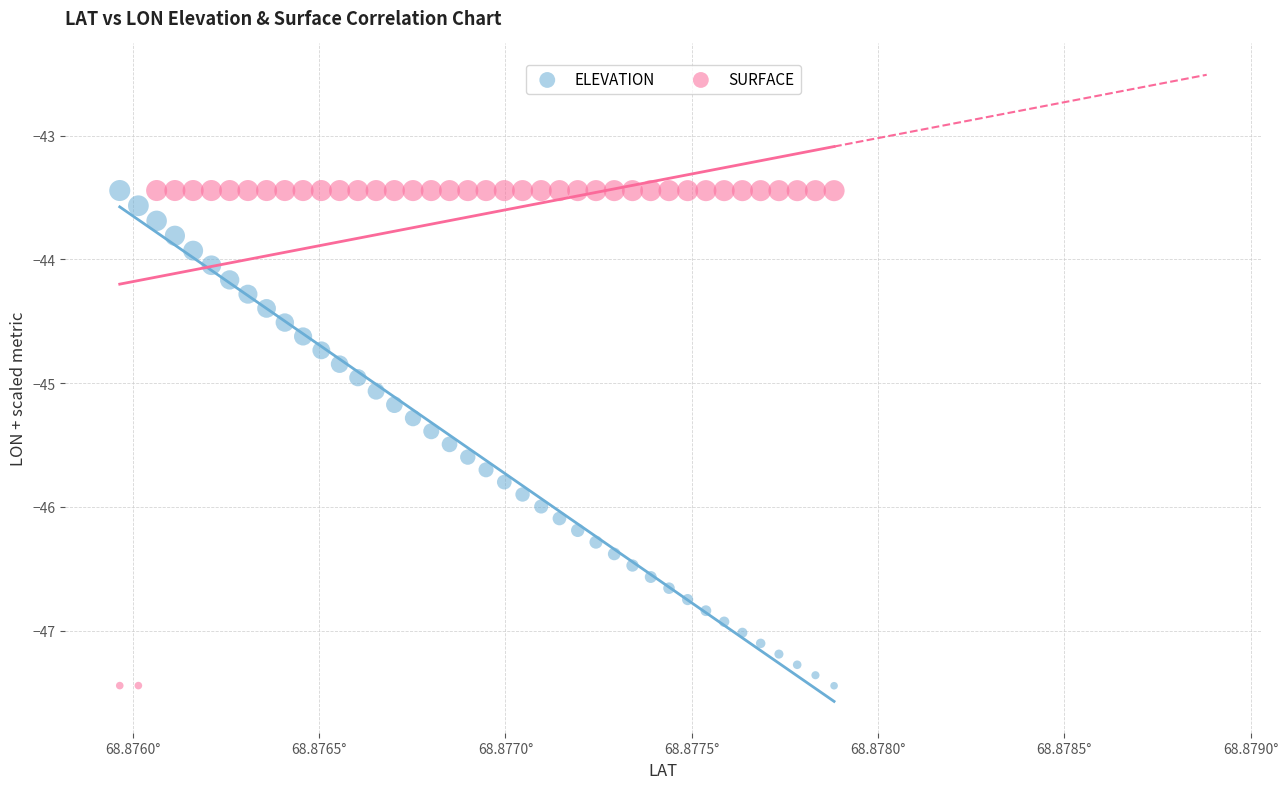

What are all the series names shown in the legend?

ELEVATION, SURFACE